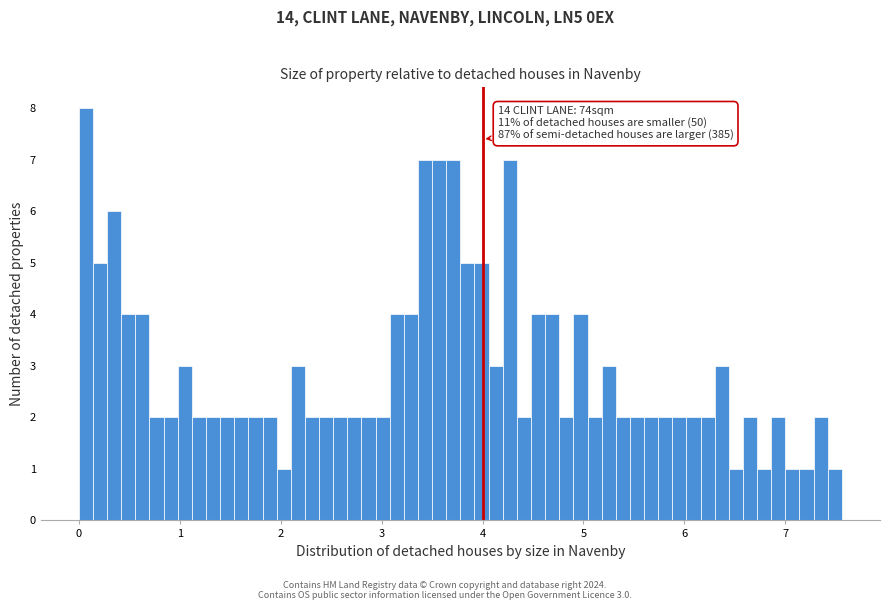

Read against the x-axis, roughly where is the centre of the tallest bar?

0.1